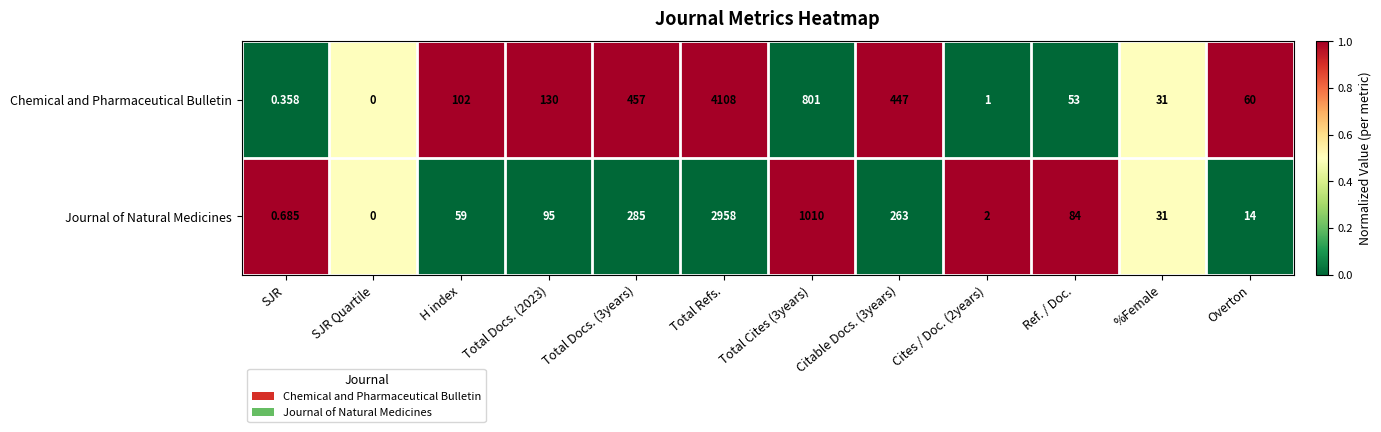

Between Total Refs. and Total Cites (3years), which series saw the biggest shift?

Chemical and Pharmaceutical Bulletin